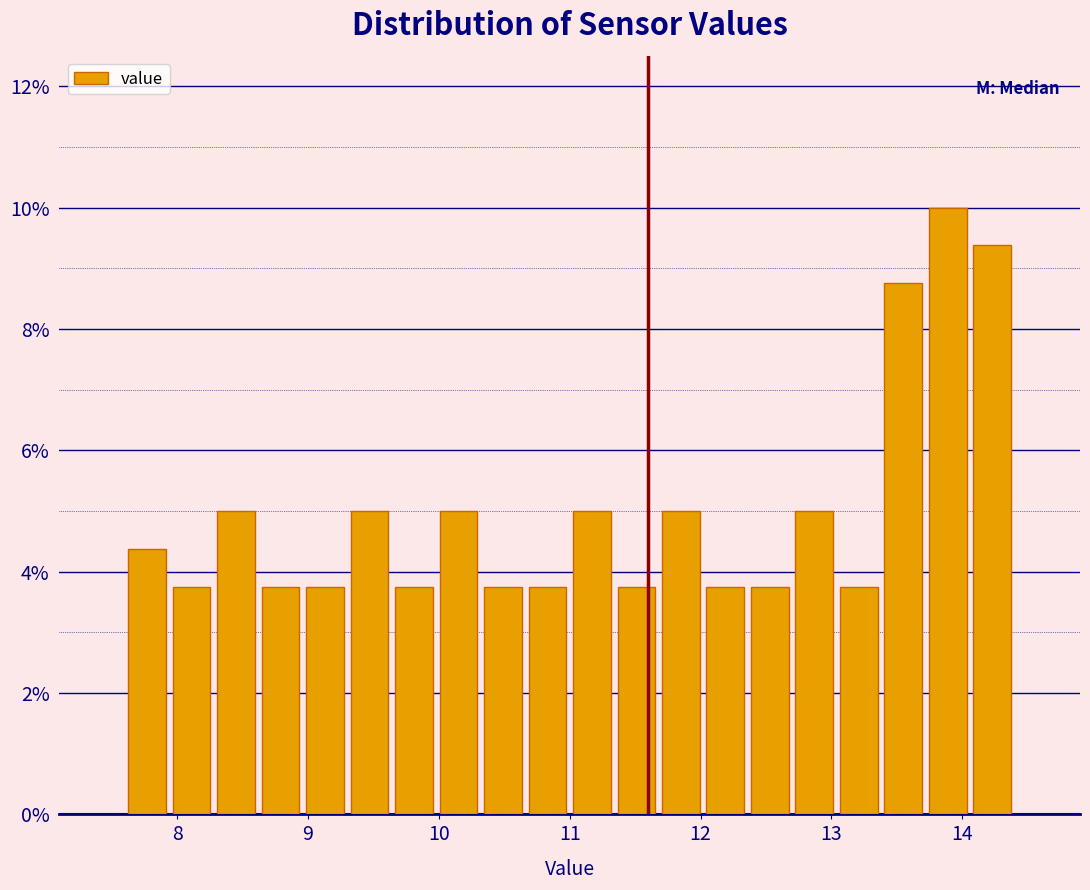

Read against the x-axis, roughly where is the centre of the tallest bar?

13.9